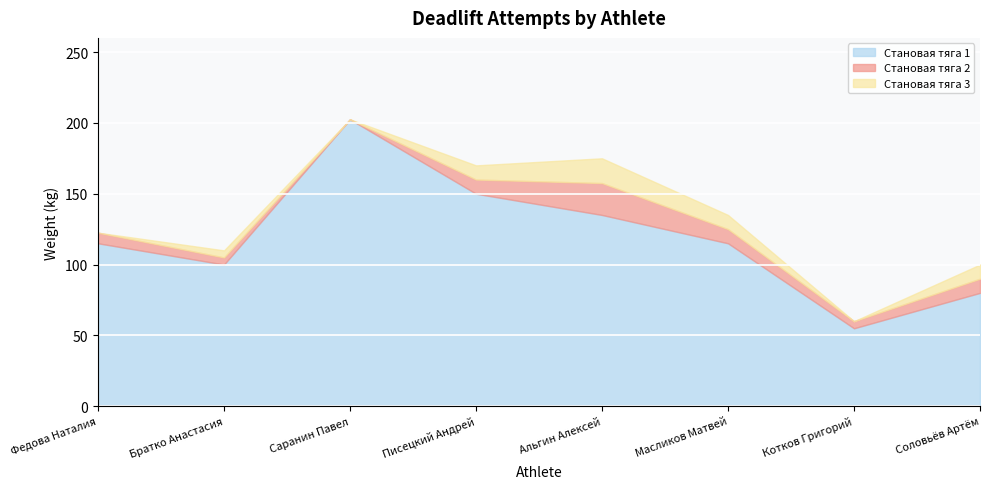

At which category is the sum across all series the highest?

Саранин Павел